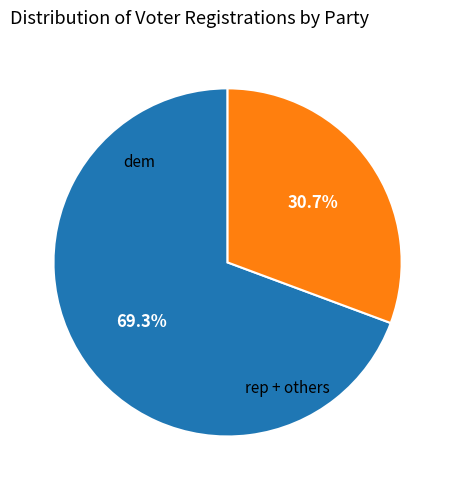

Count the number of slices in the pie.

2